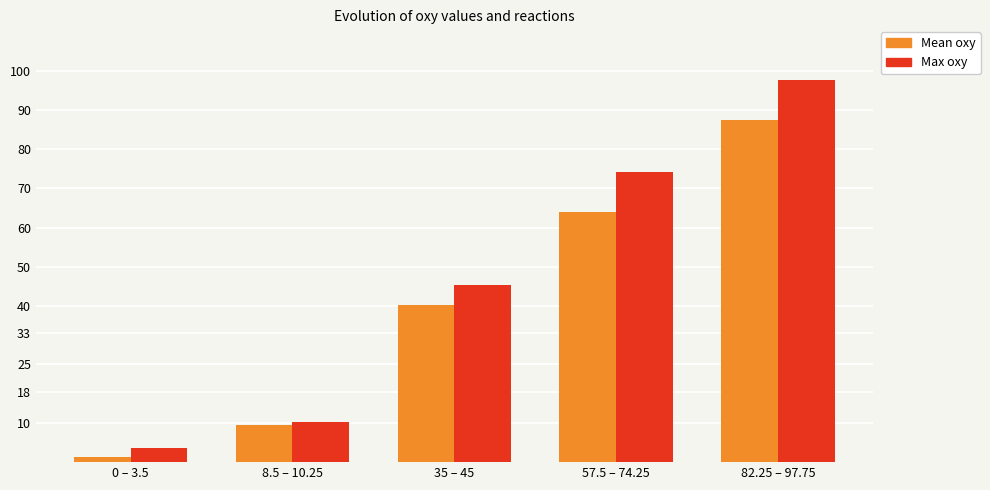

What is the label of the 2nd bar from the left?

8.5 – 10.25